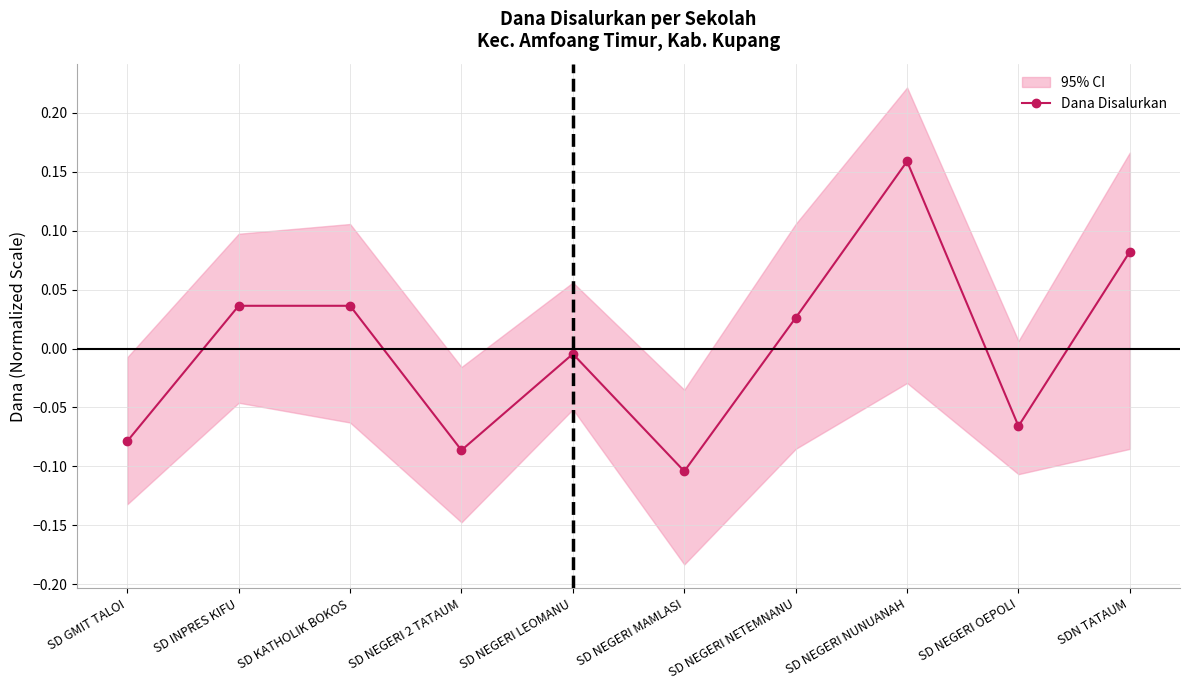

How many values are below zero?

5